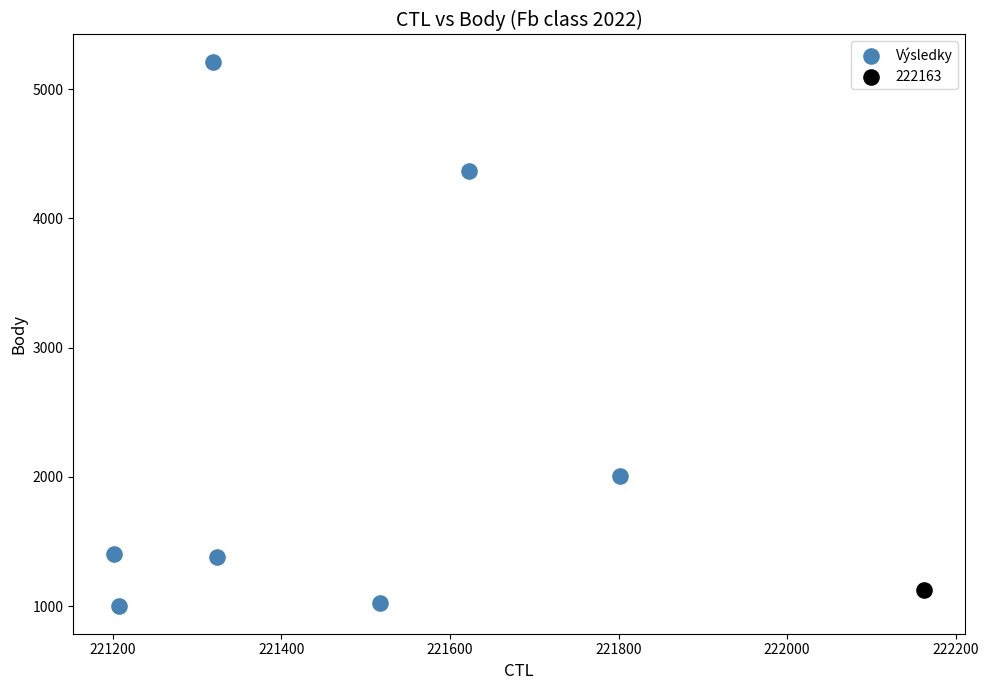

What are all the series names shown in the legend?

Výsledky, 222163